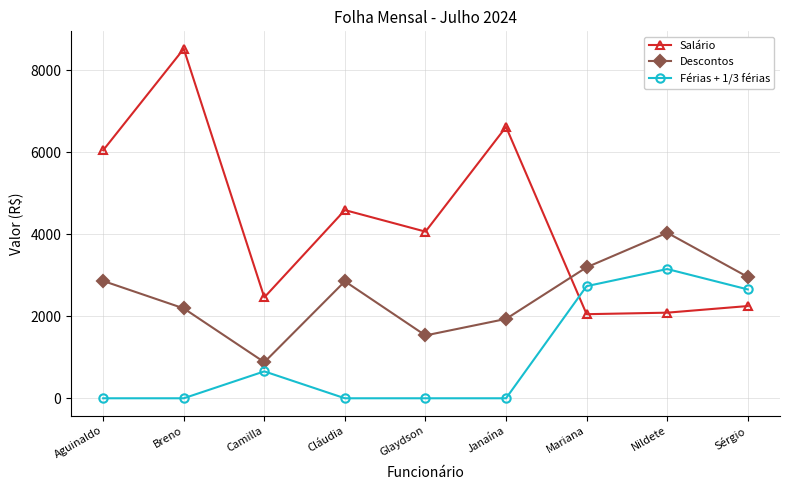

What is the value of the Descontos point at the 5th from the left?

1532.9